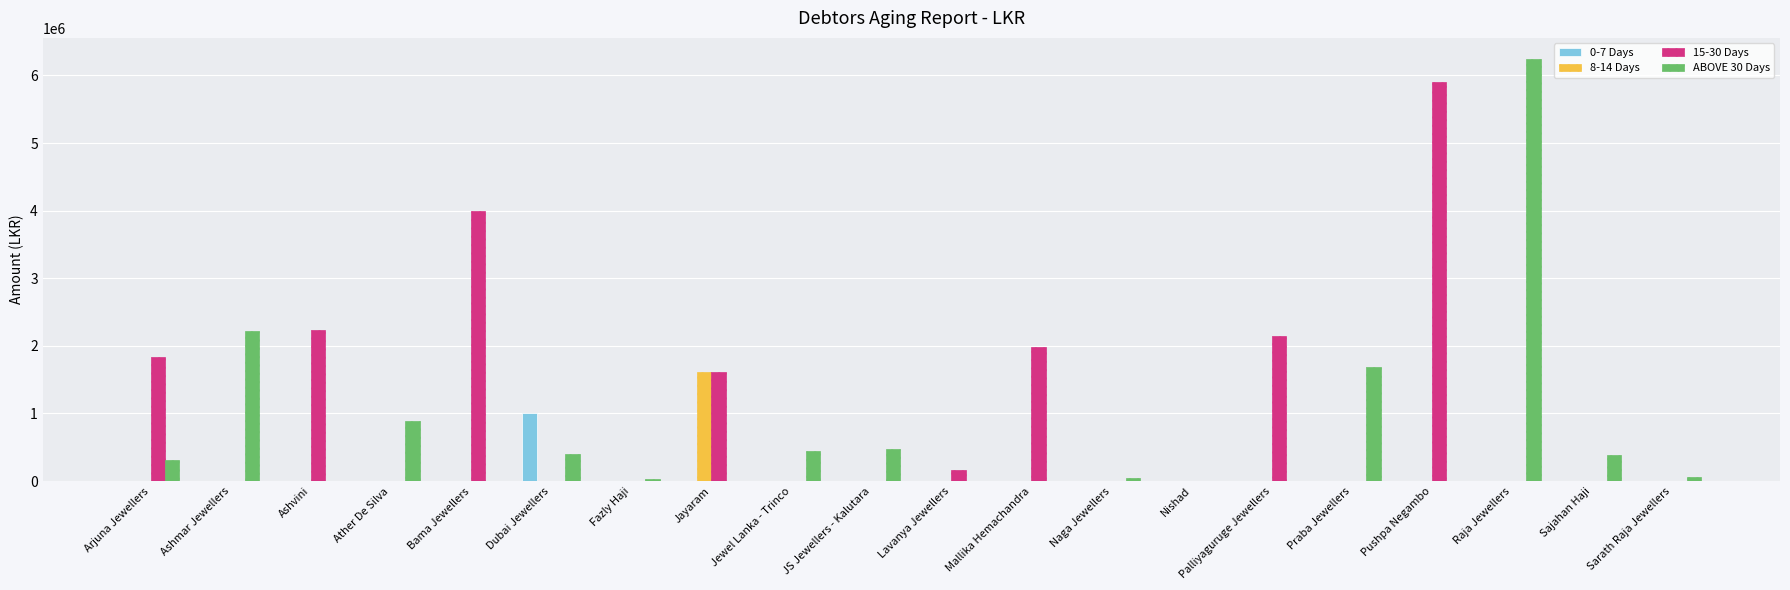

Is it true that 0-7 Days equals 309189 at Praba Jewellers?

False